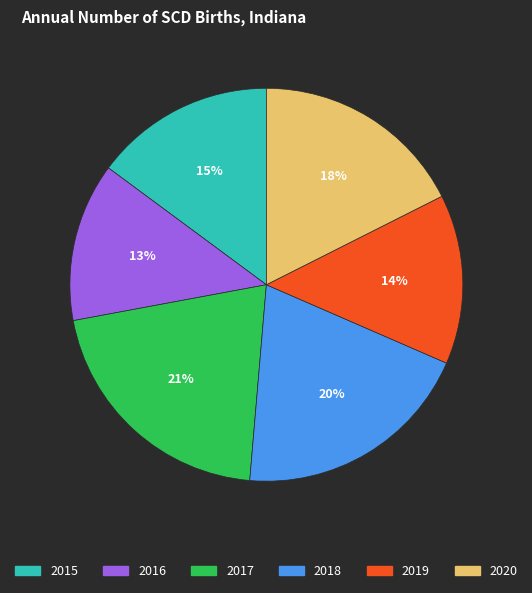

To the nearest percent, what percentage of the pie is 2019?

14%